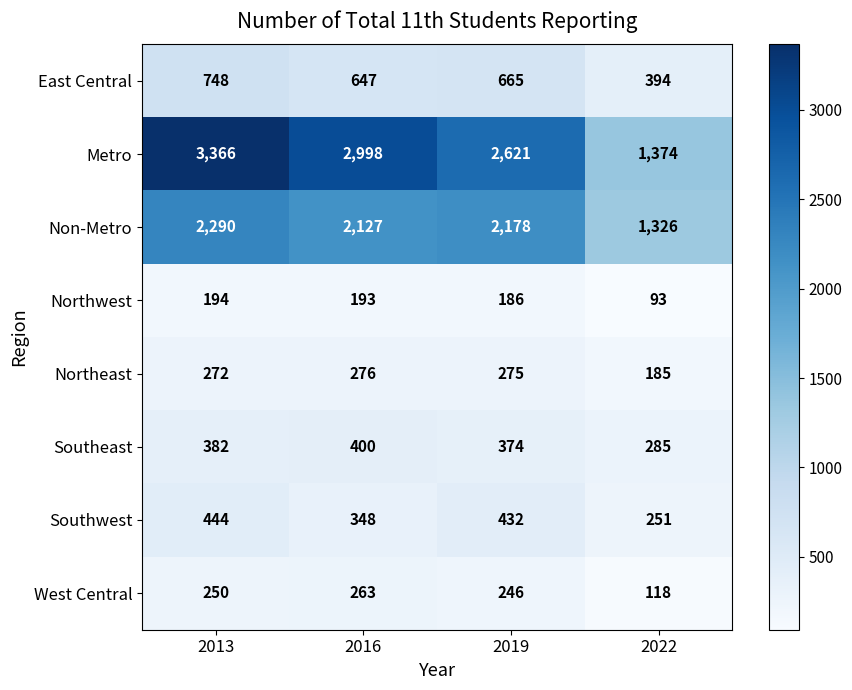

True or false: West Central has a value of 118 at 2022.

True